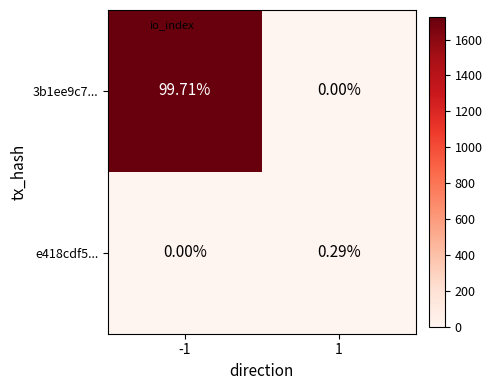

How many categories are shown in the chart?

2